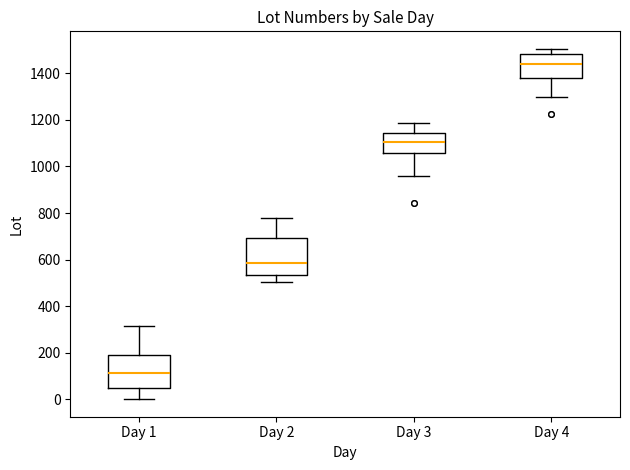

Reading left to right, transcribe this box plot: for each box, give where its median line is, the range the box spans, and where its two whiskers end, as read against the y-axis. The values are not printed on the chart, so give them approximately, as read against the axis.

Day 1: median 120, box 60 to 180, whiskers 0 to 320
Day 2: median 580, box 540 to 700, whiskers 500 to 780
Day 3: median 1100, box 1060 to 1140, whiskers 960 to 1180
Day 4: median 1440, box 1380 to 1480, whiskers 1300 to 1500